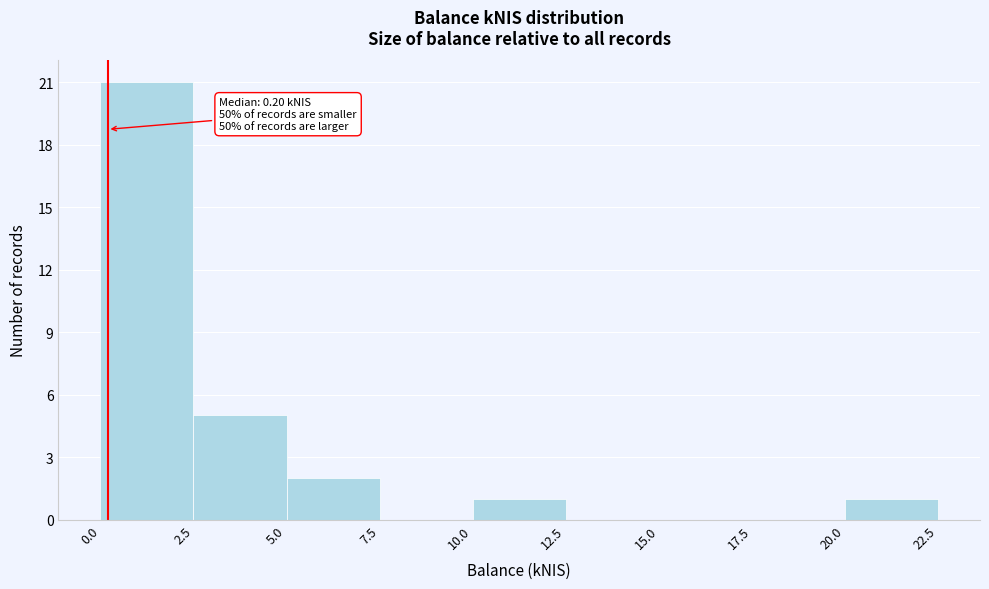

Over which range of the x-axis is the bar tallest?

0.0 to 2.5